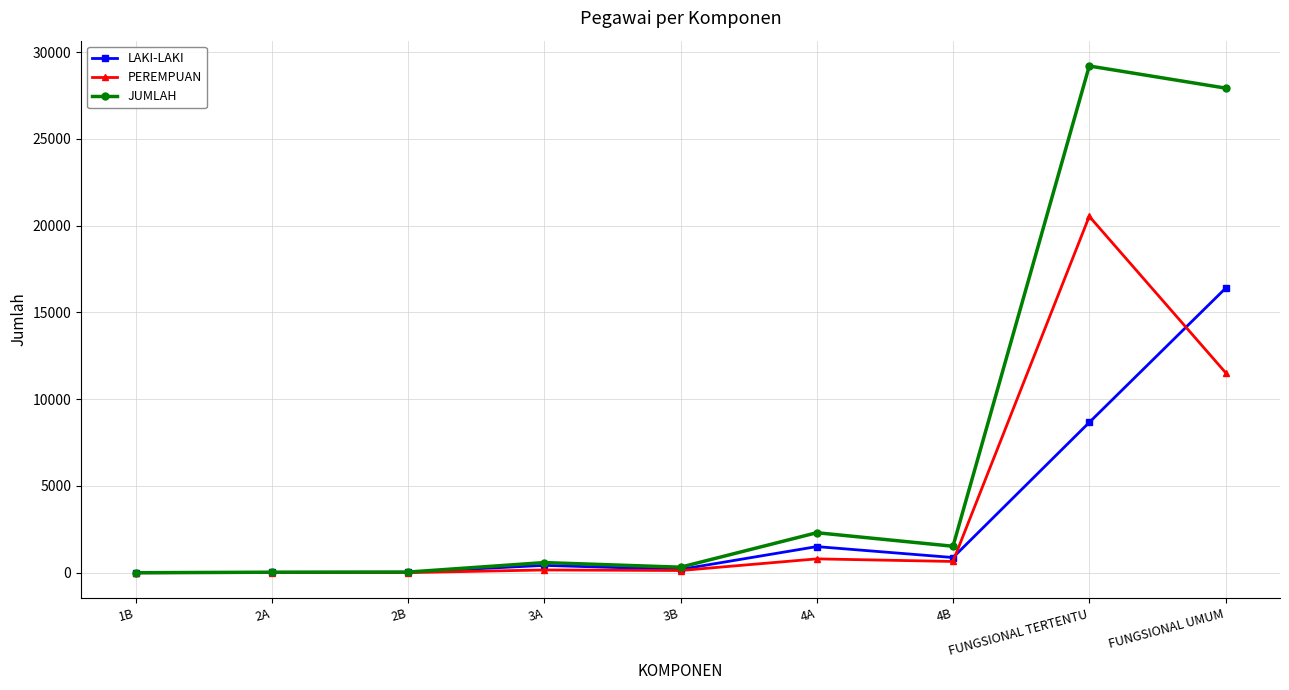

What is the difference between the second highest and second lowest values in the LAKI-LAKI series?

8638